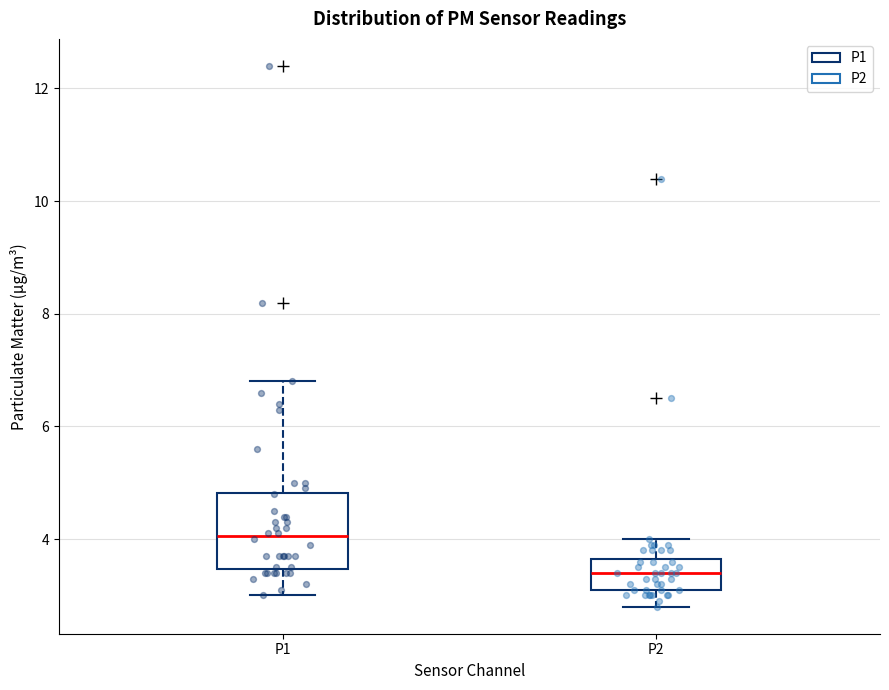

Reading left to right, read every box against the y-axis: the position of its median line, the range the box covers, and the ends of its whiskers. The values are not printed on the chart, so give them approximately, as read against the axis.

P1: median 4.0, box 3.4 to 4.8, whiskers 3.0 to 6.8
P2: median 3.4, box 3.2 to 3.6, whiskers 2.8 to 4.0